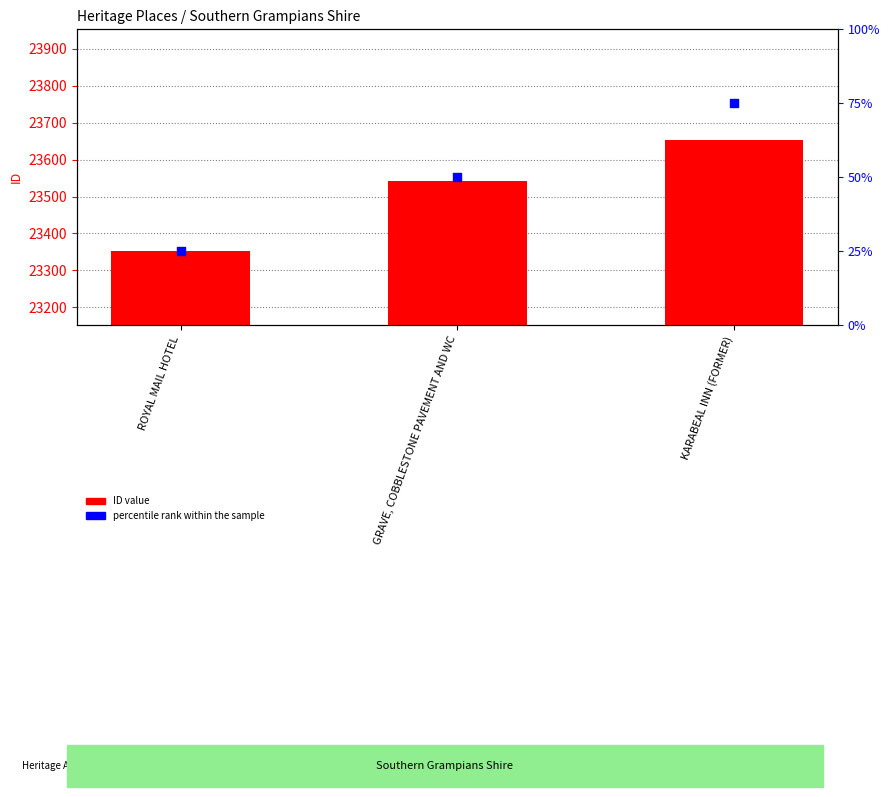

Which series has the largest Y range (max minus min)?

ID value